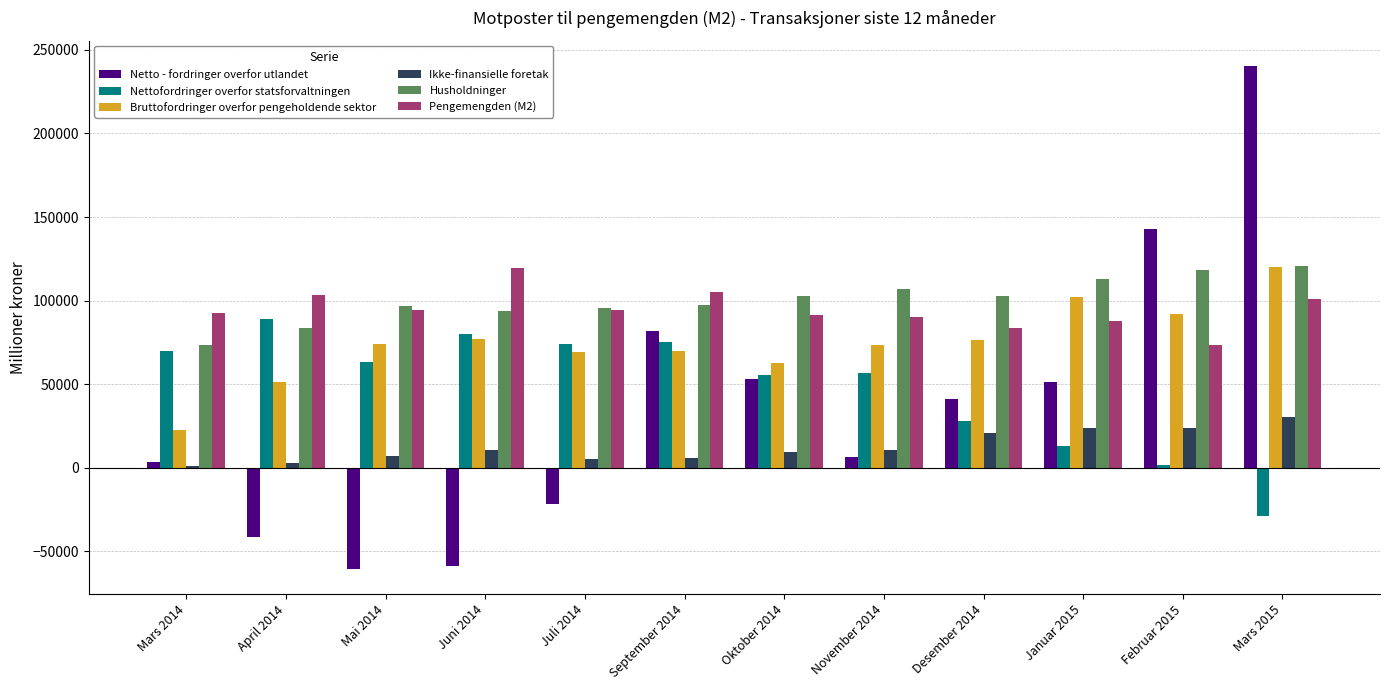

How many groups of bars are there?

12